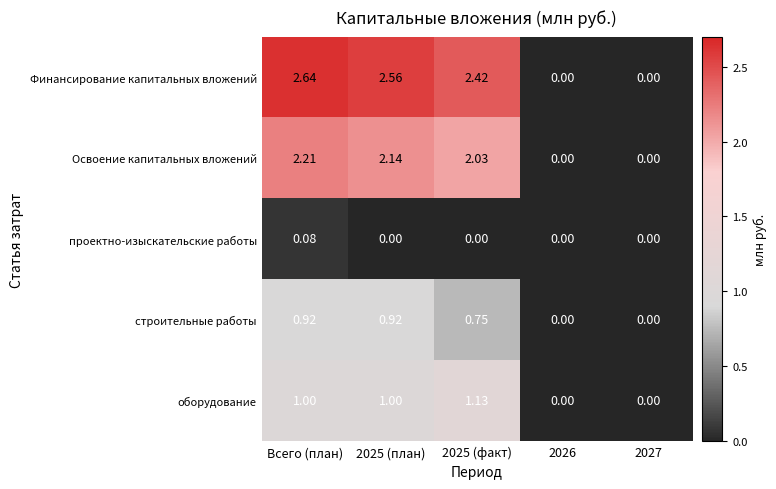

Where does the Освоение капитальных вложений series first go above 2?

Всего (план)